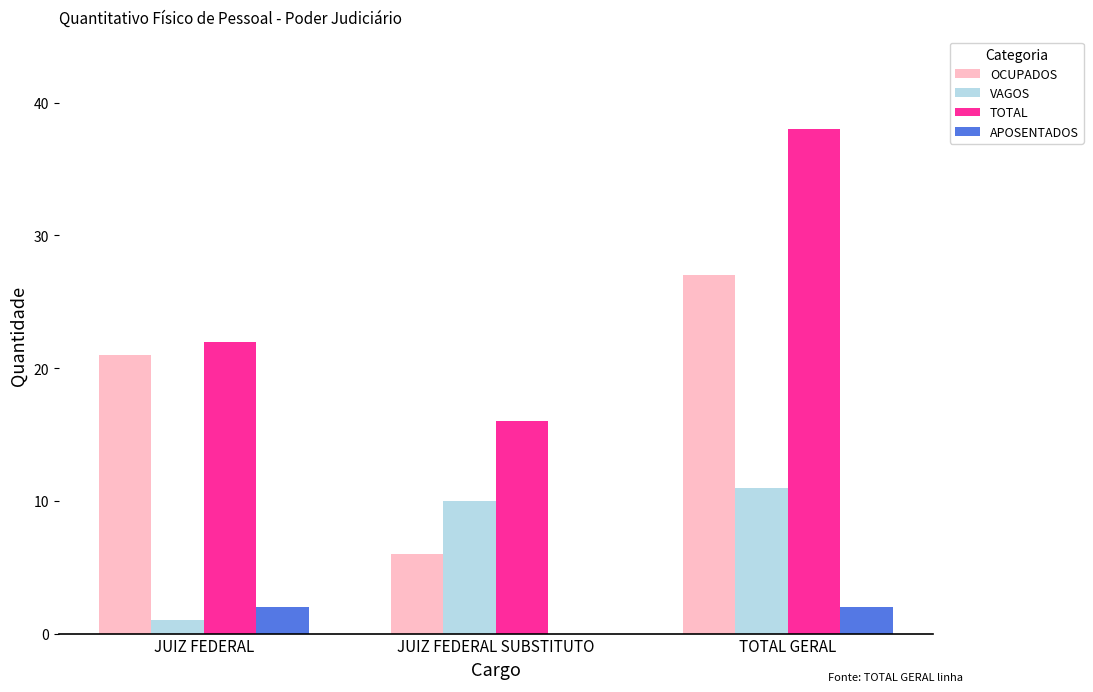

What is the sum of the TOTAL values at TOTAL GERAL and JUIZ FEDERAL SUBSTITUTO?

54